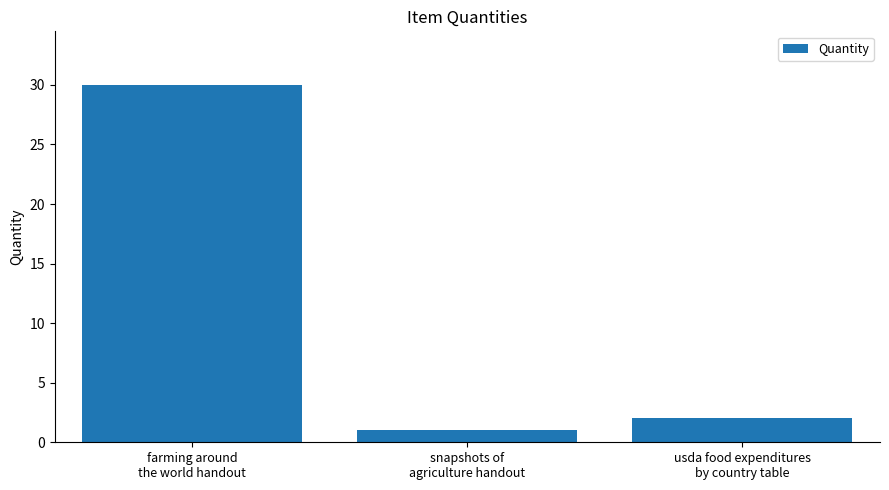

What is the sum of the values at farming around
the world handout and usda food expenditures
by country table?

32